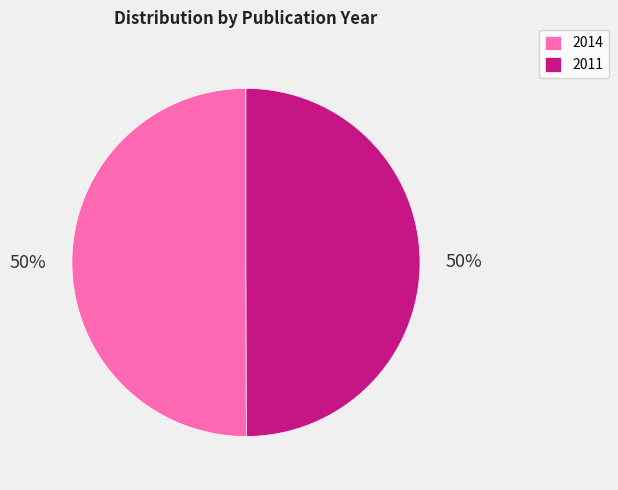

To the nearest percent, what is the combined percentage of 2014 and 2011?

100%